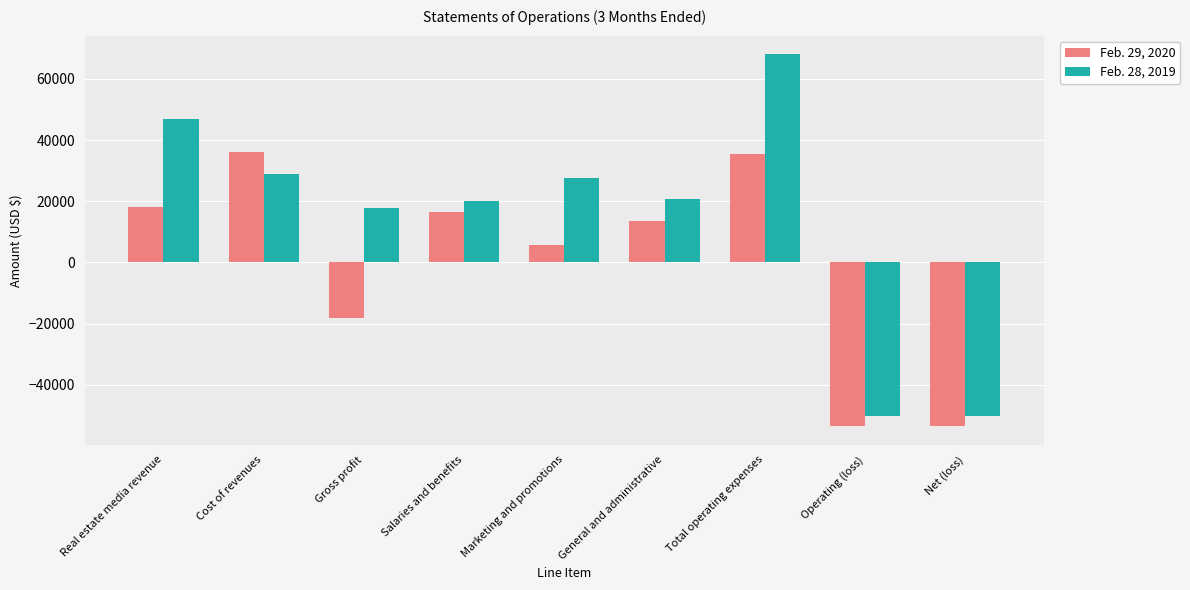

What is the difference between the Feb. 29, 2020 values at Salaries and benefits and Gross profit?

34410